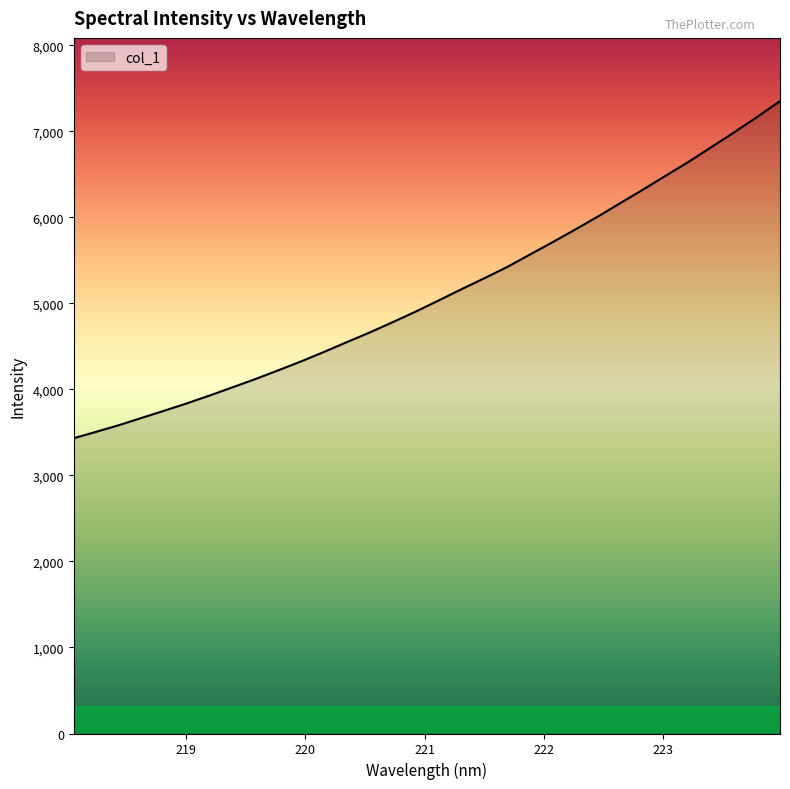

What is the smallest value displayed?

3433.0